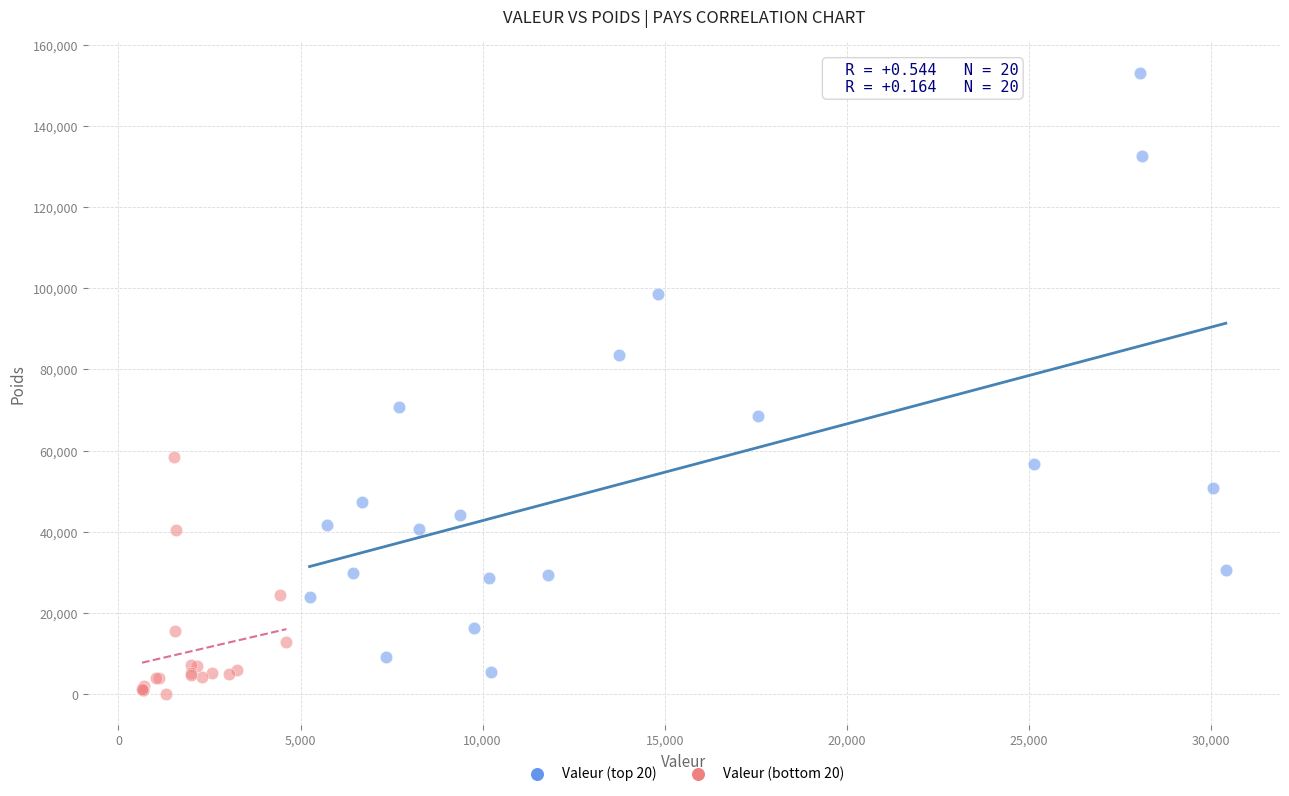

Which series reaches the maximum Y coordinate?

Valeur (top 20)